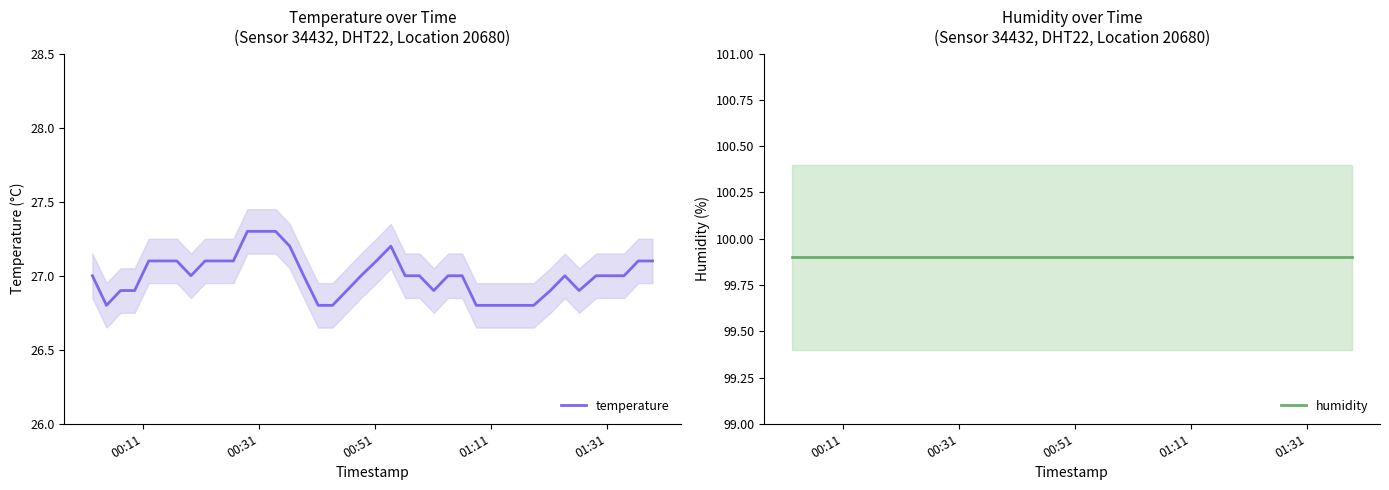

What is the maximum value for temperature?

27.3